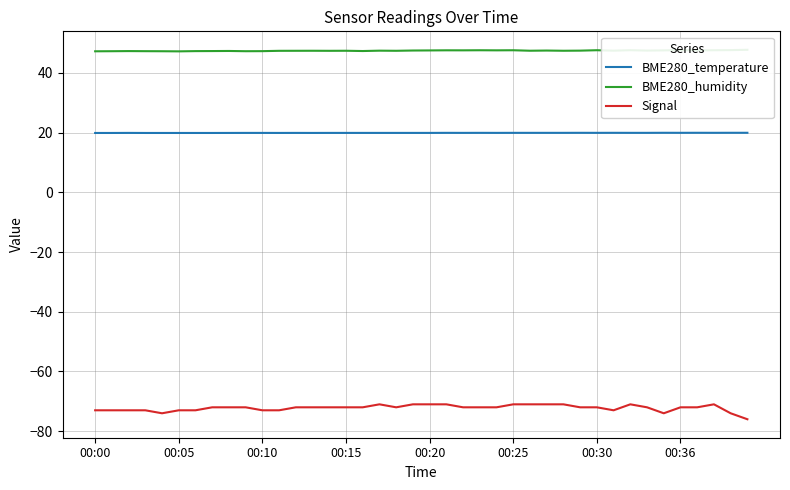

Count the BME280_temperature values in the range 19 to 20.

40